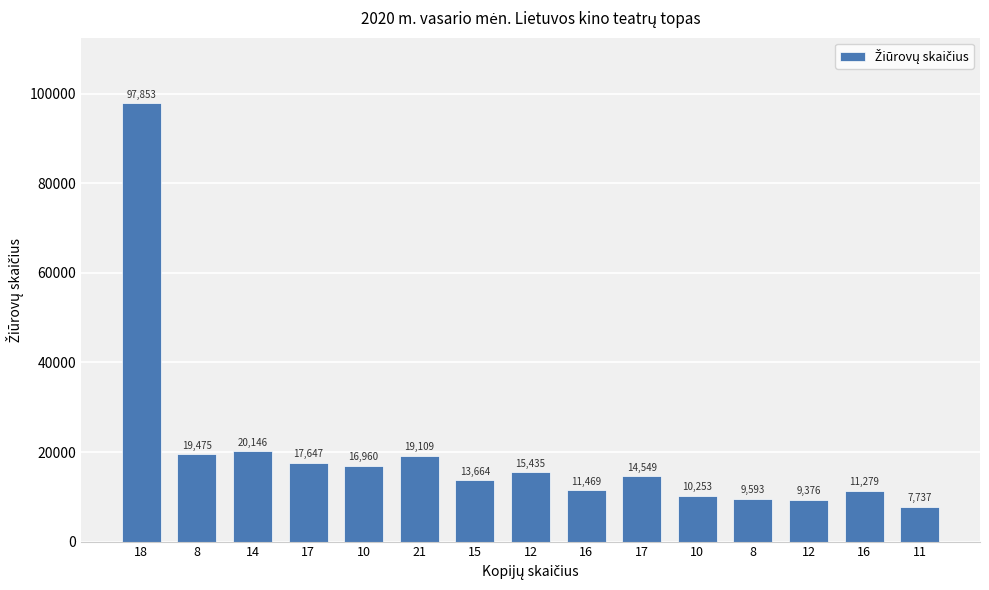

What value does the data have at 16, to the nearest 100?

11500